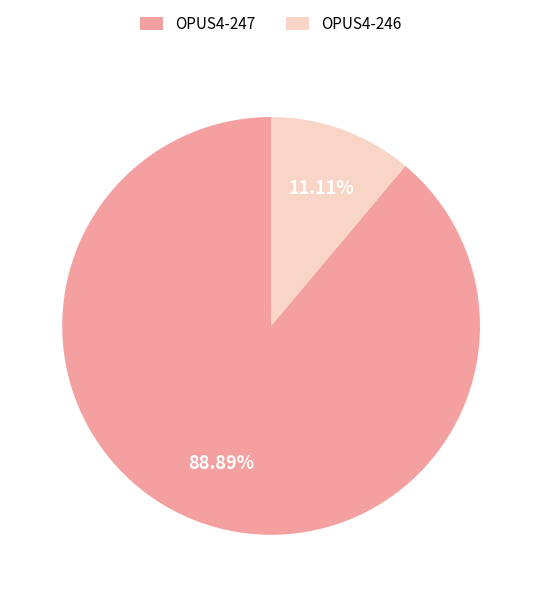

Which category has the smallest portion of the pie?

OPUS4-246